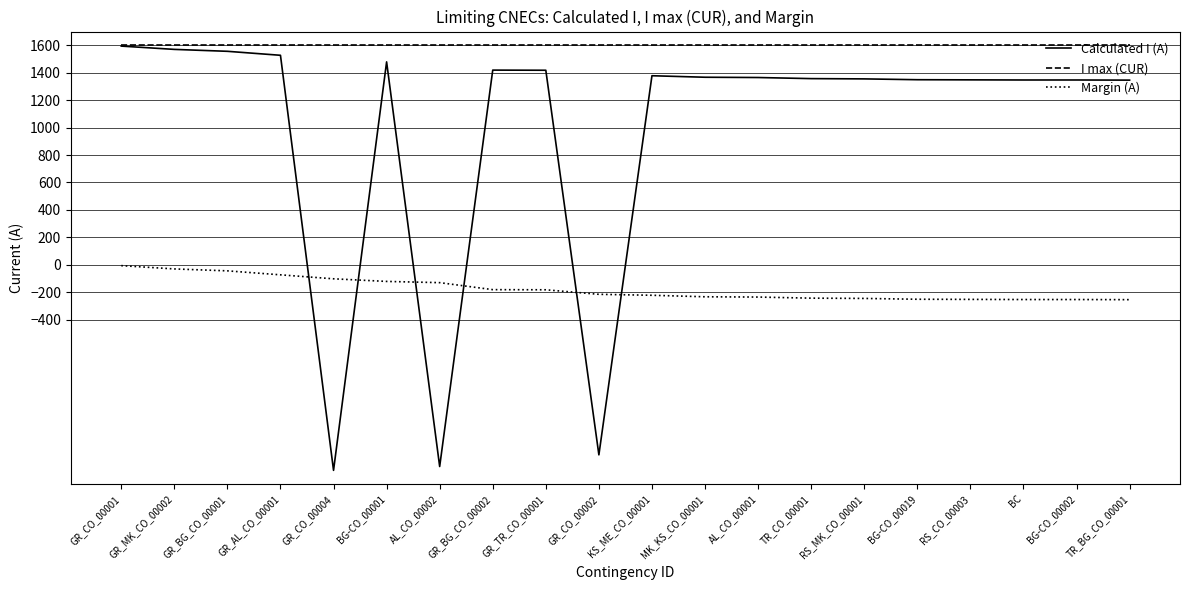

What is the smallest value displayed?

-1498